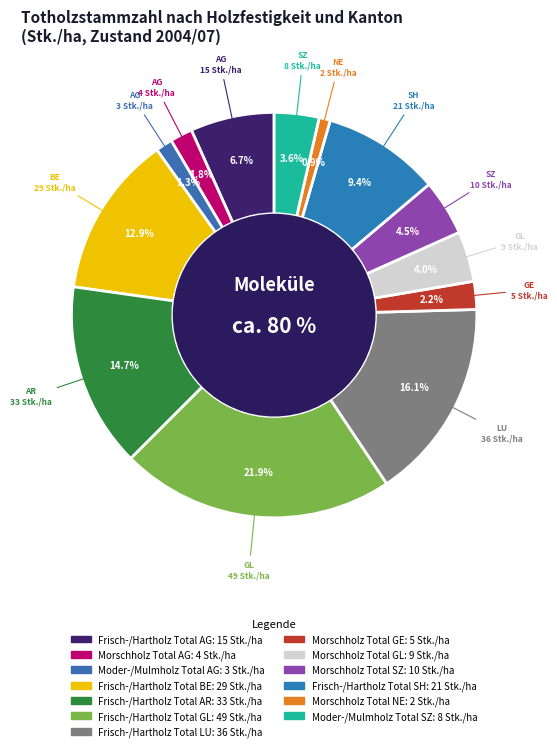

Which category has the smallest portion of the pie?

Morschholz Total NE